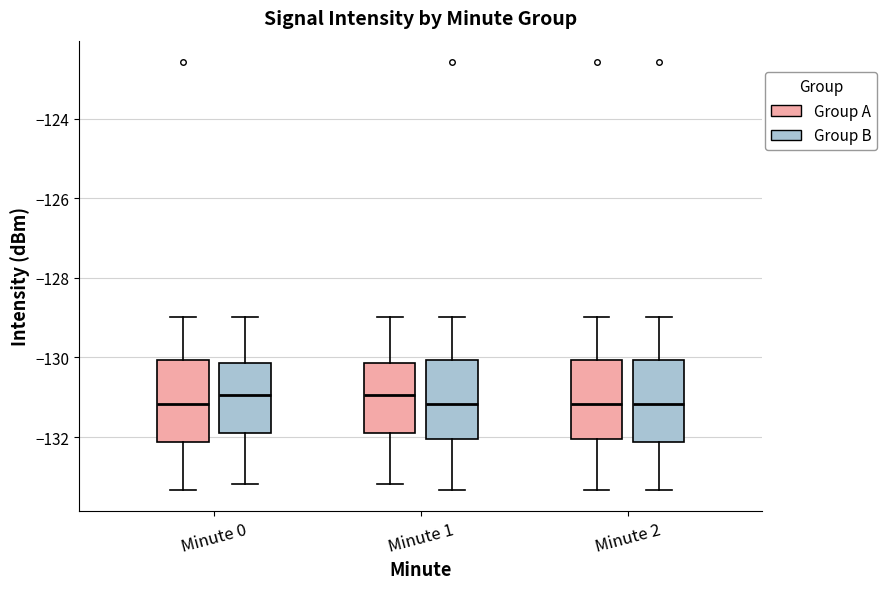

Reading left to right, read every box against the y-axis: the position of its median line, the range the box covers, and the ends of its whiskers. The values are not printed on the chart, so give them approximately, as read against the axis.

Minute 0 (Group A): median -131.2, box -132.2 to -130.0, whiskers -133.4 to -129.0
Minute 0 (Group B): median -131.0, box -131.8 to -130.2, whiskers -133.2 to -129.0
Minute 1 (Group A): median -131.0, box -131.8 to -130.2, whiskers -133.2 to -129.0
Minute 1 (Group B): median -131.2, box -132.0 to -130.0, whiskers -133.4 to -129.0
Minute 2 (Group A): median -131.2, box -132.0 to -130.0, whiskers -133.4 to -129.0
Minute 2 (Group B): median -131.2, box -132.2 to -130.0, whiskers -133.4 to -129.0